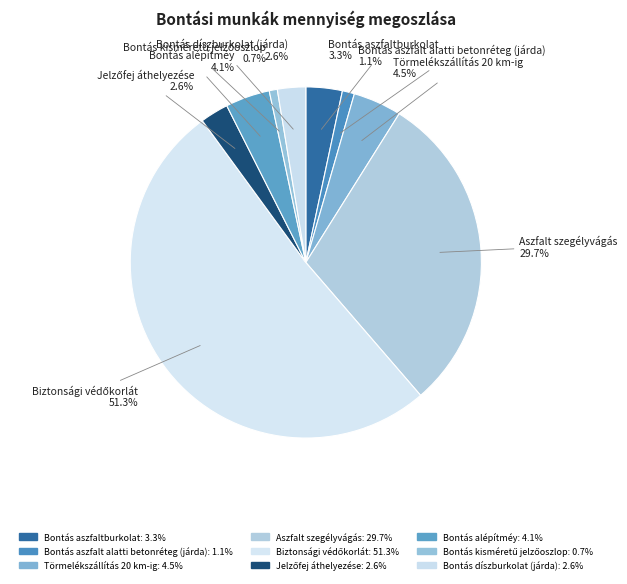

Which slice is the largest?

Biztonsági védőkorlát